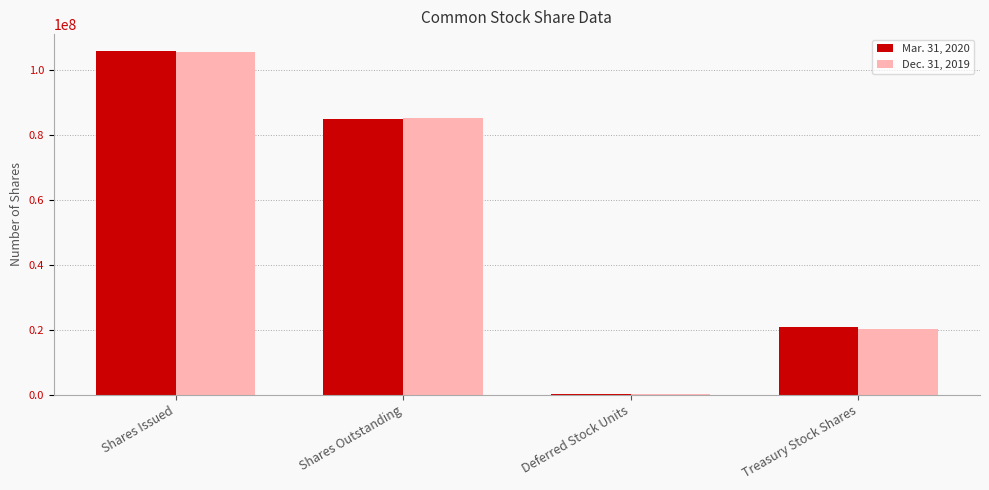

Is the value of Dec. 31, 2019 at Shares Issued greater than the value of Mar. 31, 2020 at Shares Outstanding?

Yes